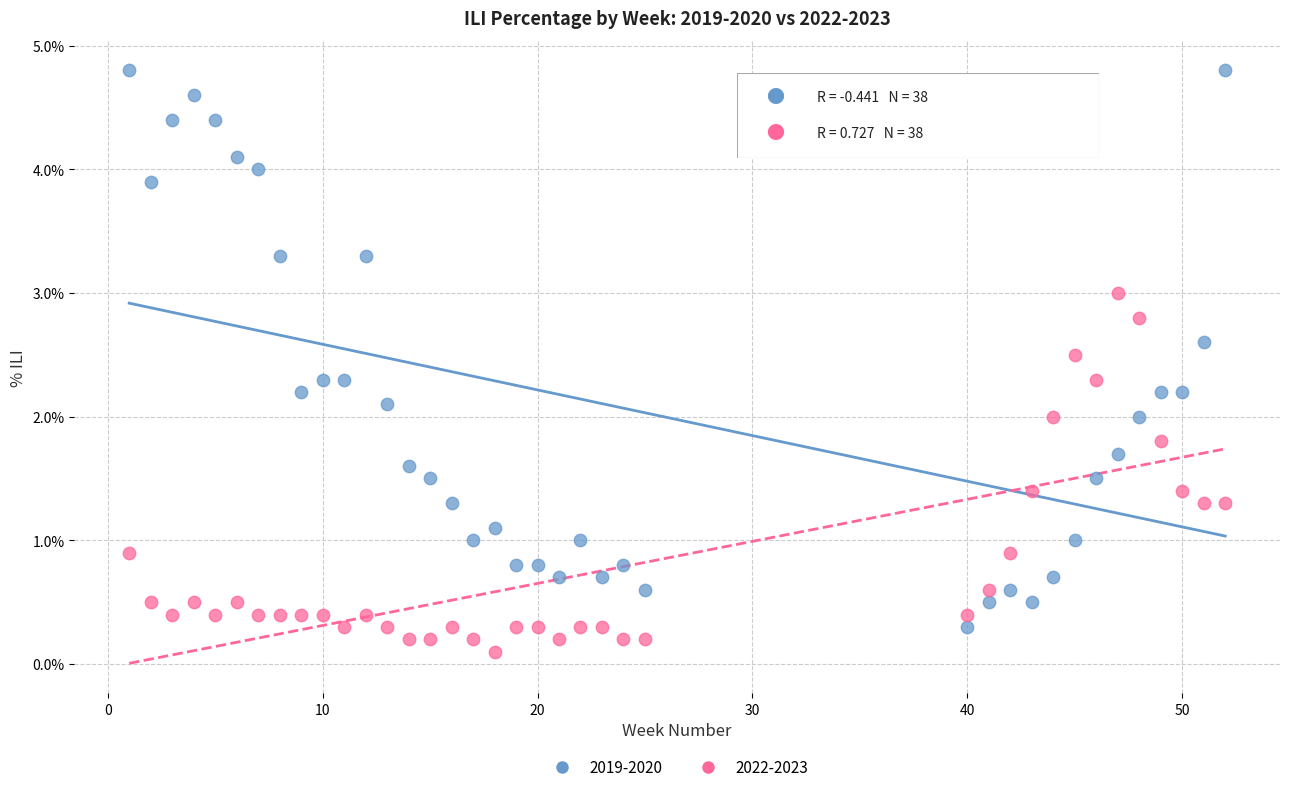

What are all the series names shown in the legend?

2019-2020, 2022-2023